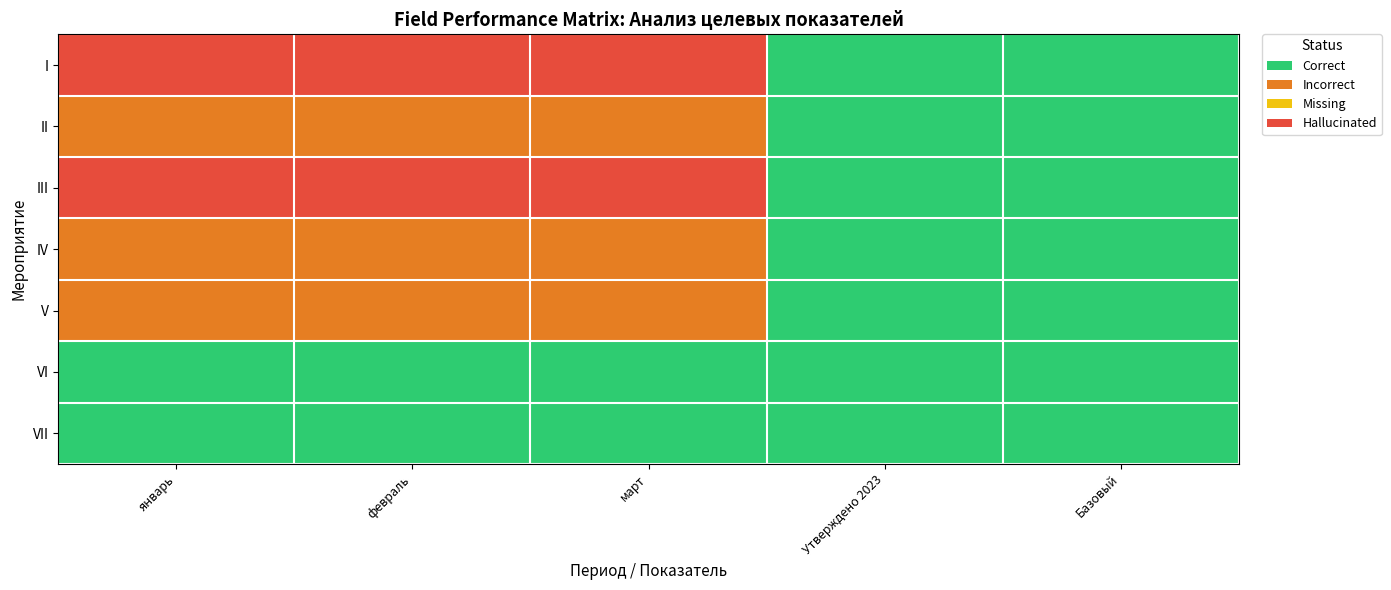

At which category is the sum across all series the highest?

январь